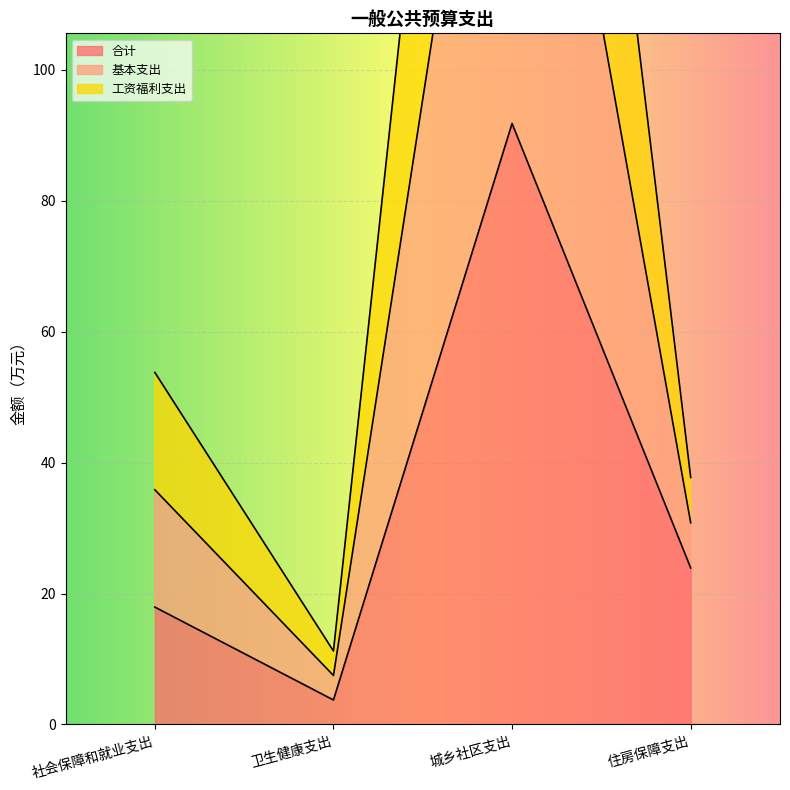

At which category does 合计 reach its first local peak?

城乡社区支出